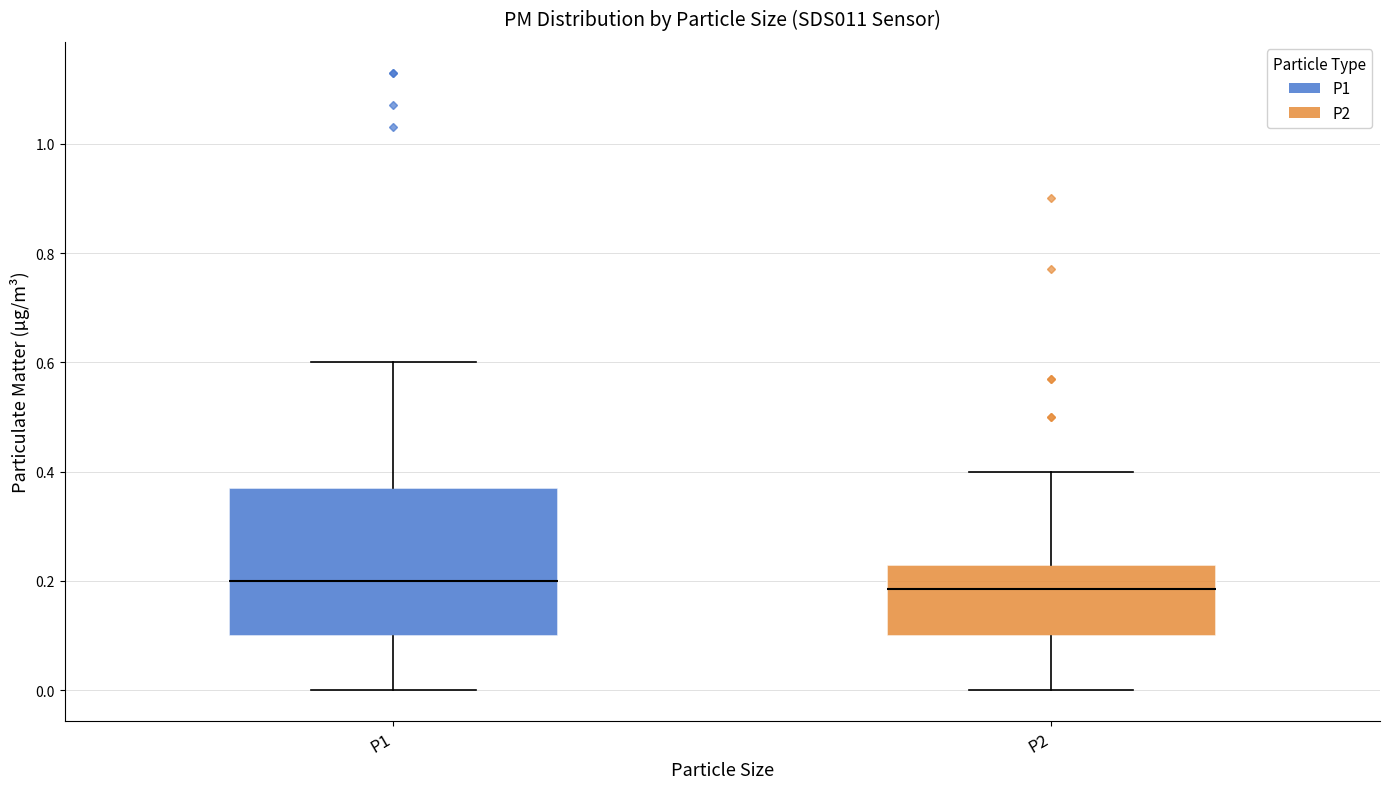

Reading left to right, read every box against the y-axis: the position of its median line, the range the box covers, and the ends of its whiskers. The values are not printed on the chart, so give them approximately, as read against the axis.

P1: median 0.20, box 0.10 to 0.38, whiskers 0.00 to 0.60
P2: median 0.18, box 0.10 to 0.24, whiskers 0.00 to 0.40